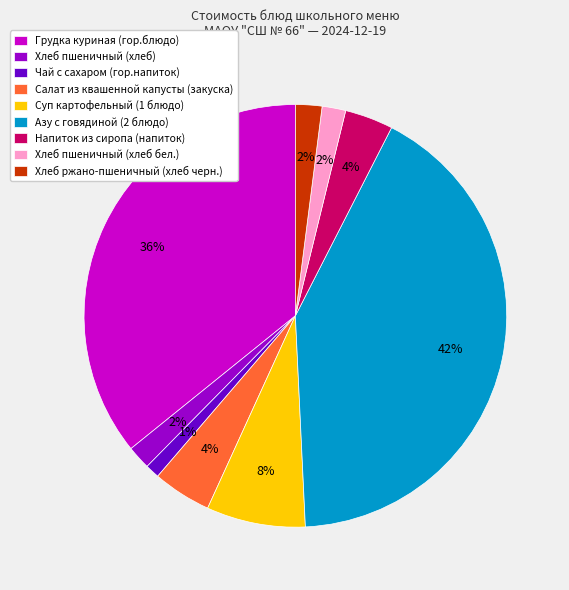

Do Чай с сахаром (гор.напиток) and Хлеб пшеничный (хлеб бел.) together represent more than half of the pie?

No